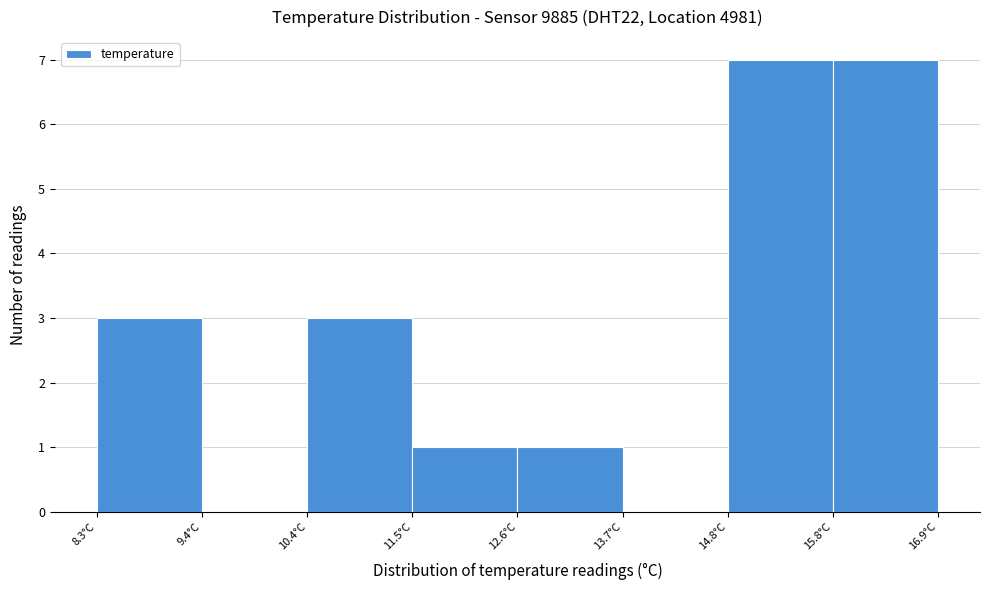

Reading left to right, list every bar in this chart as the range it spans on the x-axis followed by its height. Neither the bar edges nor the heights are printed on the chart, so give them approximately, as read against the axes.

8.4 to 9.4: 3
9.4 to 10.4: 0
10.4 to 11.6: 3
11.6 to 12.6: 1
12.6 to 13.6: 1
13.6 to 14.8: 0
14.8 to 15.8: 7
15.8 to 17.0: 7